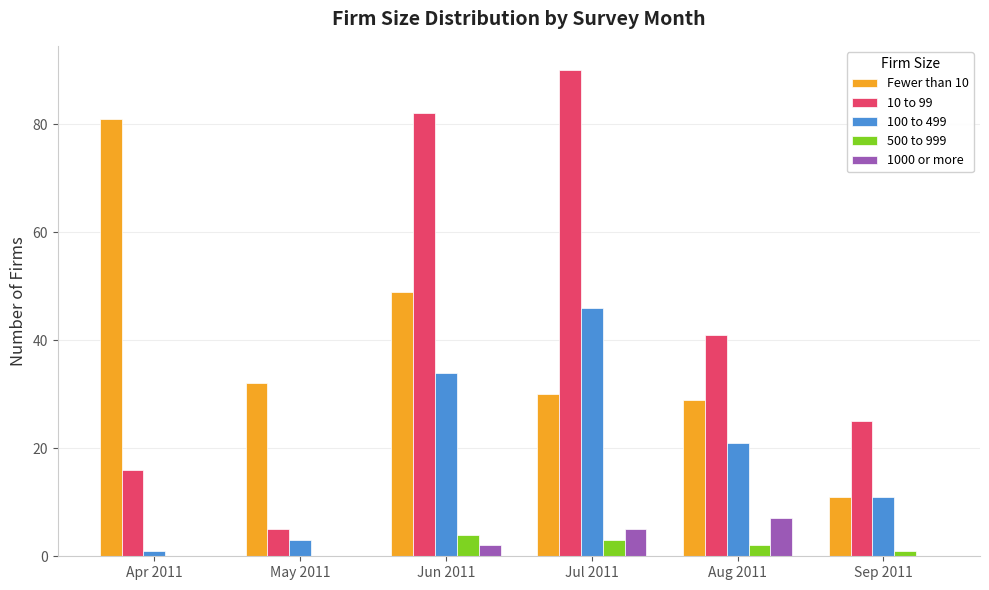

Is the value of Fewer than 10 at May 2011 greater than the value of 100 to 499 at Apr 2011?

Yes